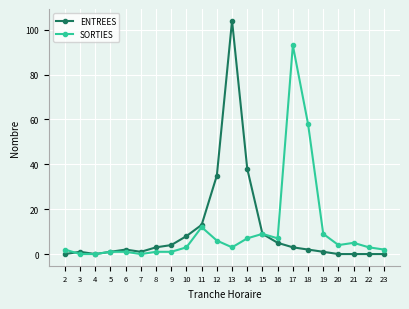

Rank the series by their maximum value, from highest to lowest.

ENTREES, SORTIES